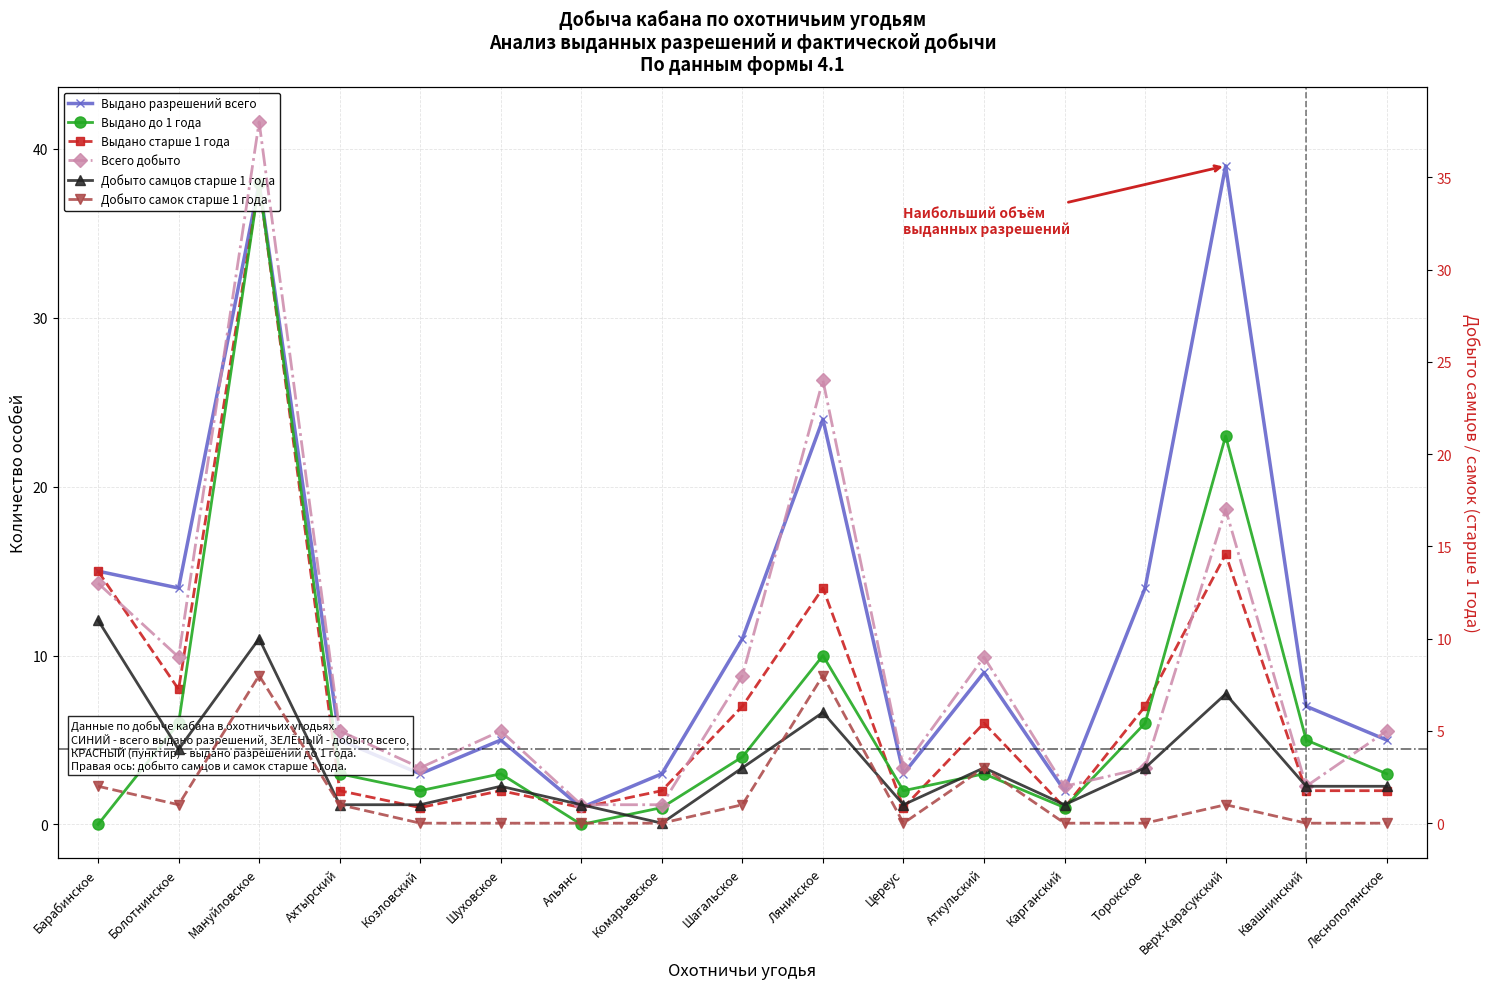

The Добыто самок старше 1 года series shows 1 at Болотнинское. True or false?

False